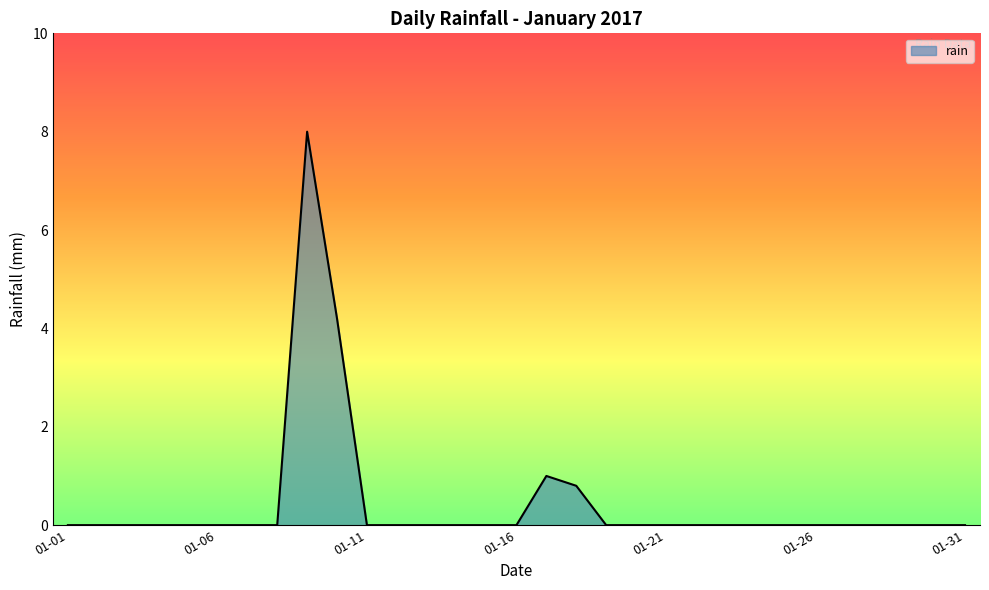

What is the difference between the maximum and minimum values?

8.0